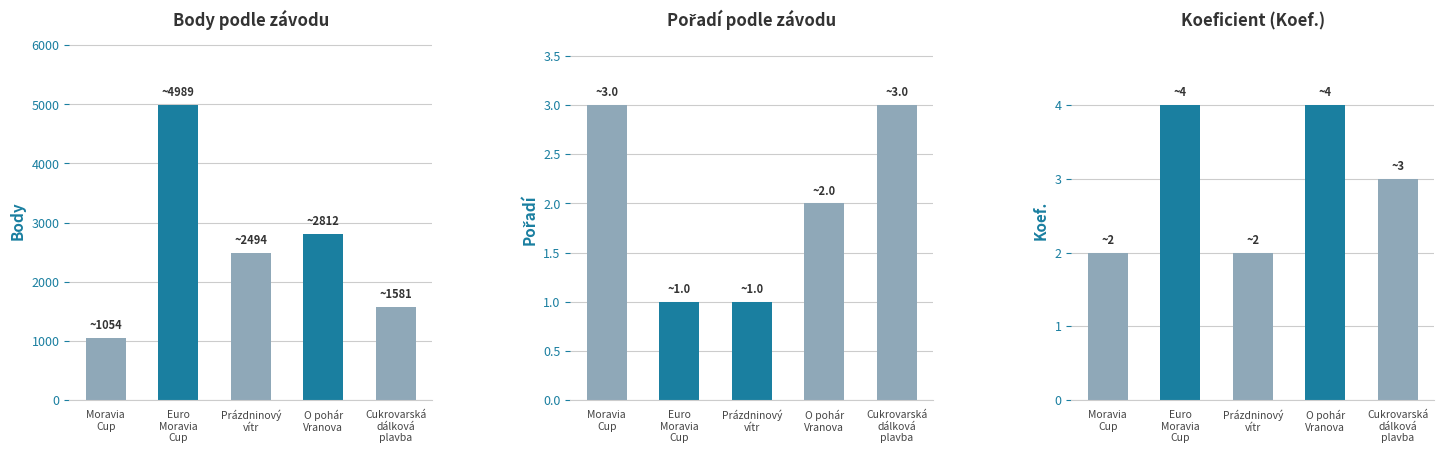

The Body series shows 4868 at O pohár
Vranova. True or false?

False